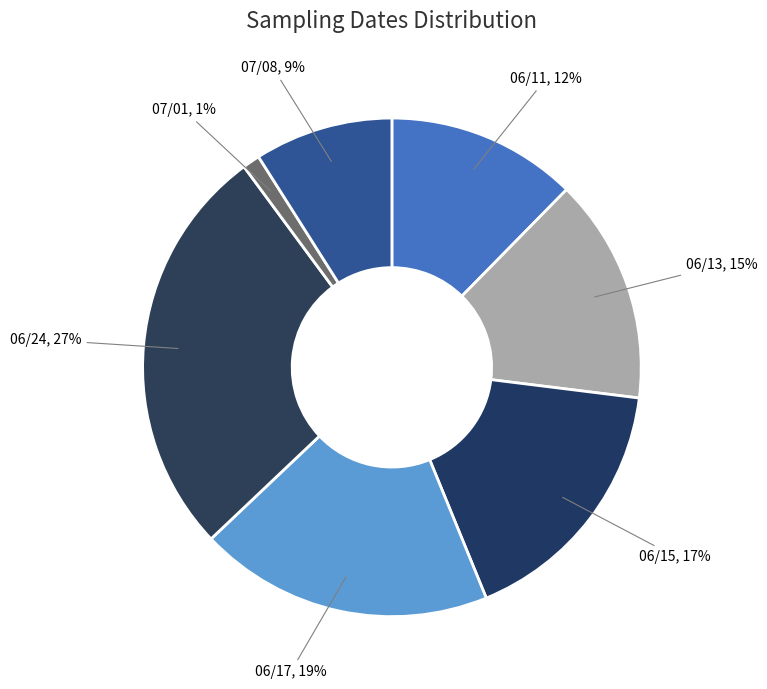

Approximately how many times larger is the value at 06/17 compared to 06/15?

1.1